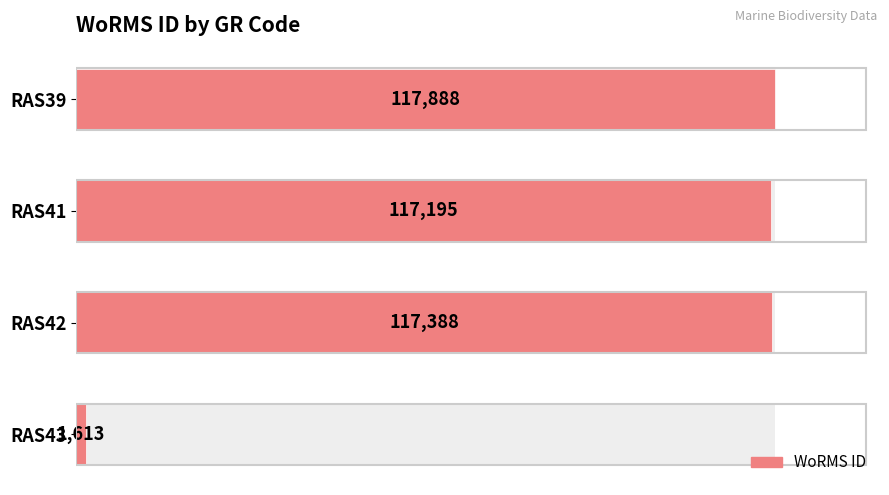

Reading right to left, what are all the values shown in this chart?

1613	117388	117195	117888